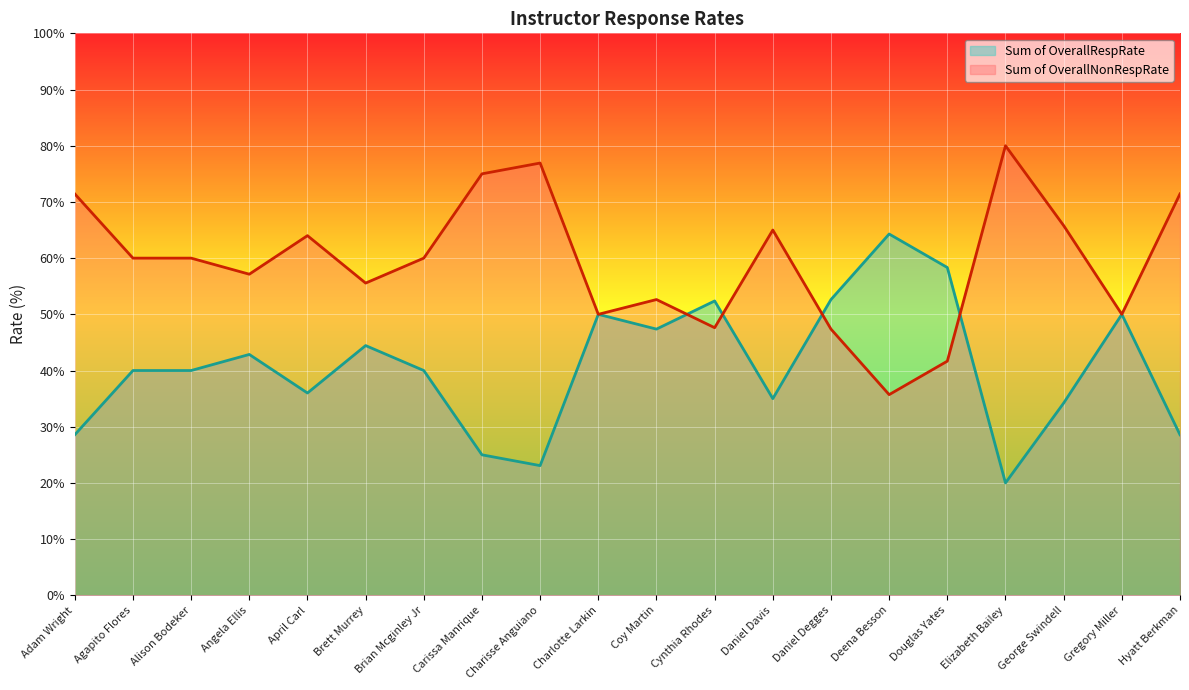

True or false: Sum of OverallNonRespRate has more than 0 interior local peaks.

True